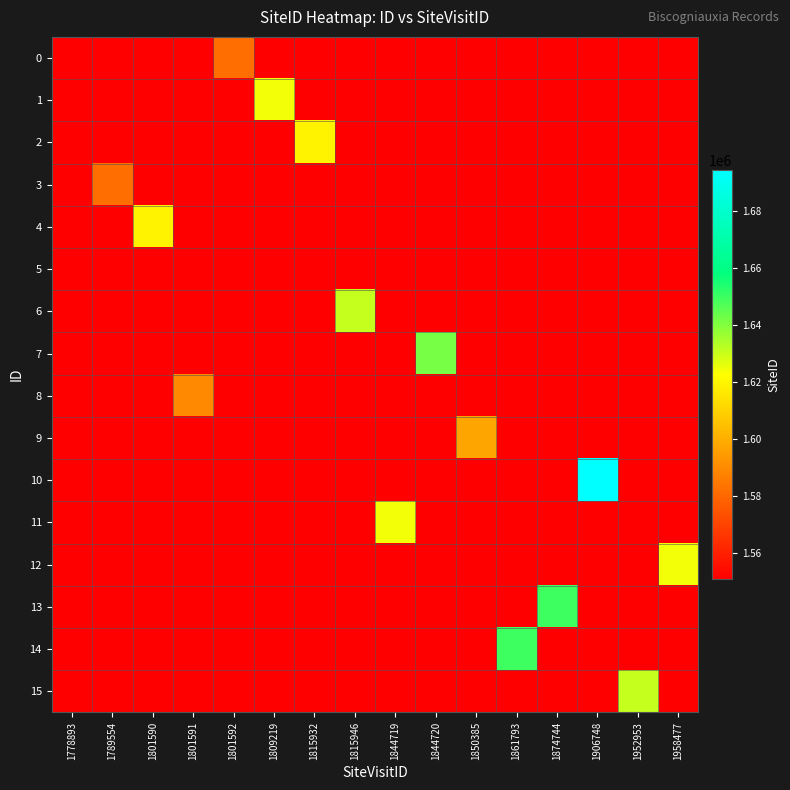

Between 1815932 and 1850385, which series saw the biggest shift?

2